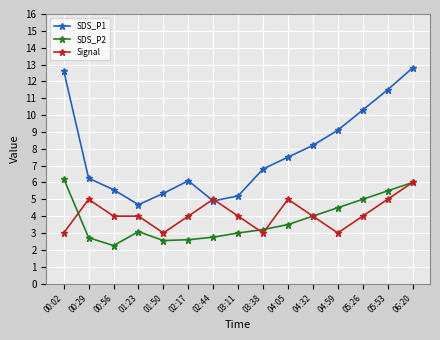

Which series has the largest total across all categories?

SDS_P1